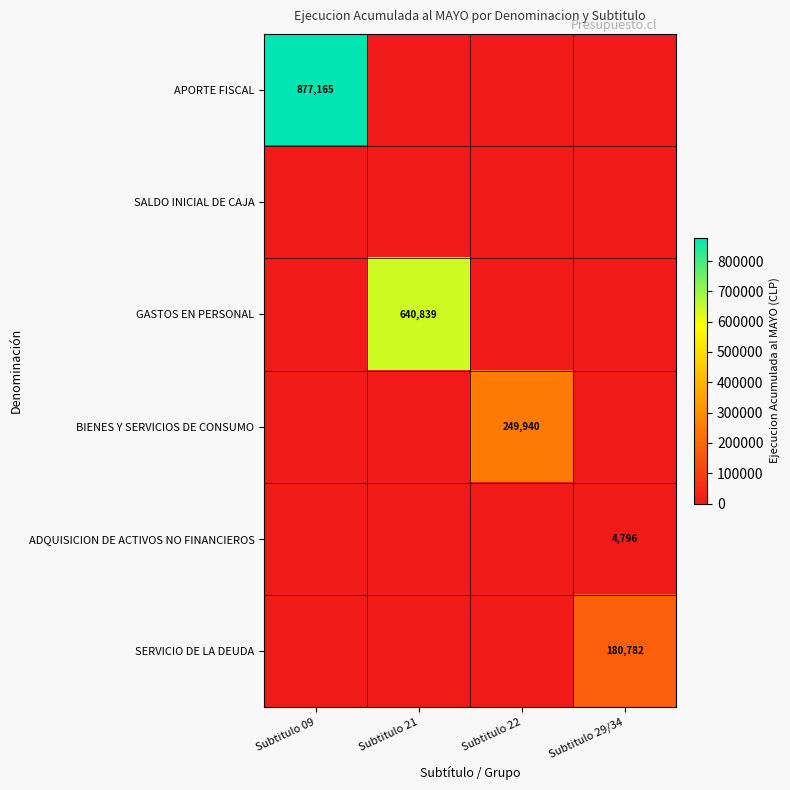

True or false: APORTE FISCAL has a value of 0 at Subtitulo 29/34.

True